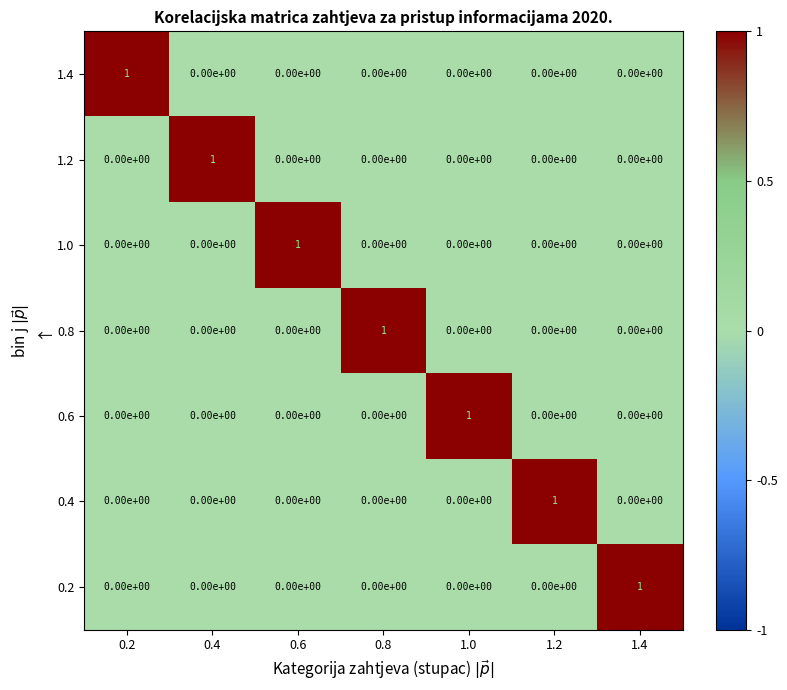

Is the value of 0.4 at 1.2 greater than the value of 0.2 at 0.2?

Yes